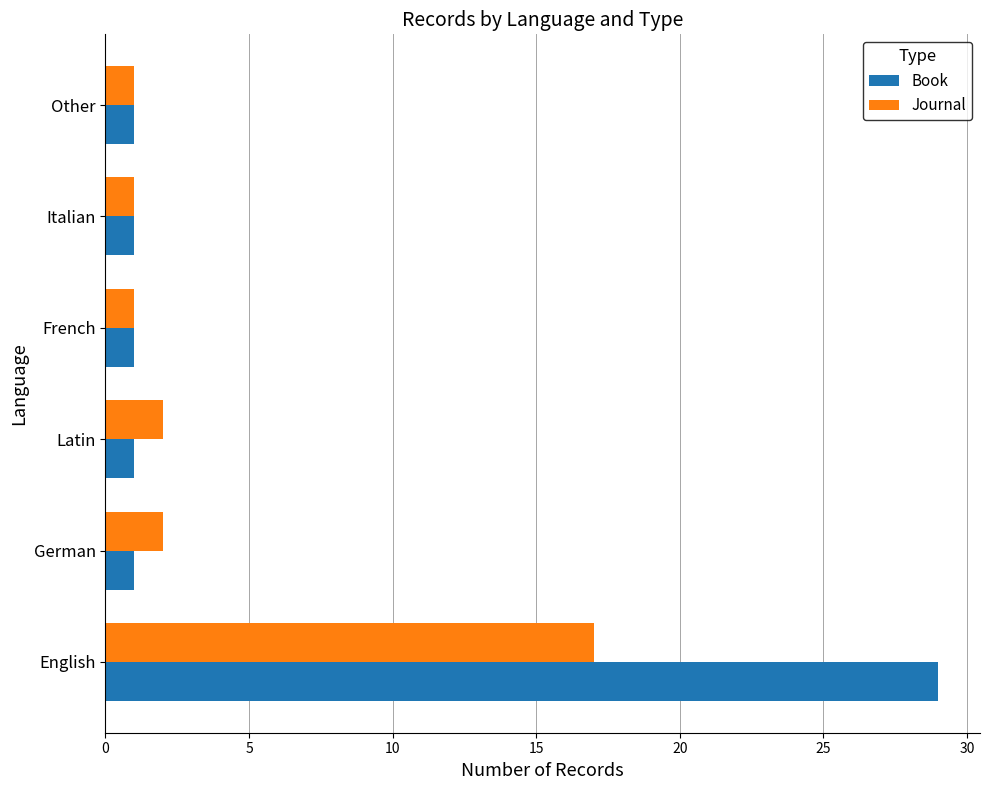

The Journal series shows 17 at English. True or false?

True